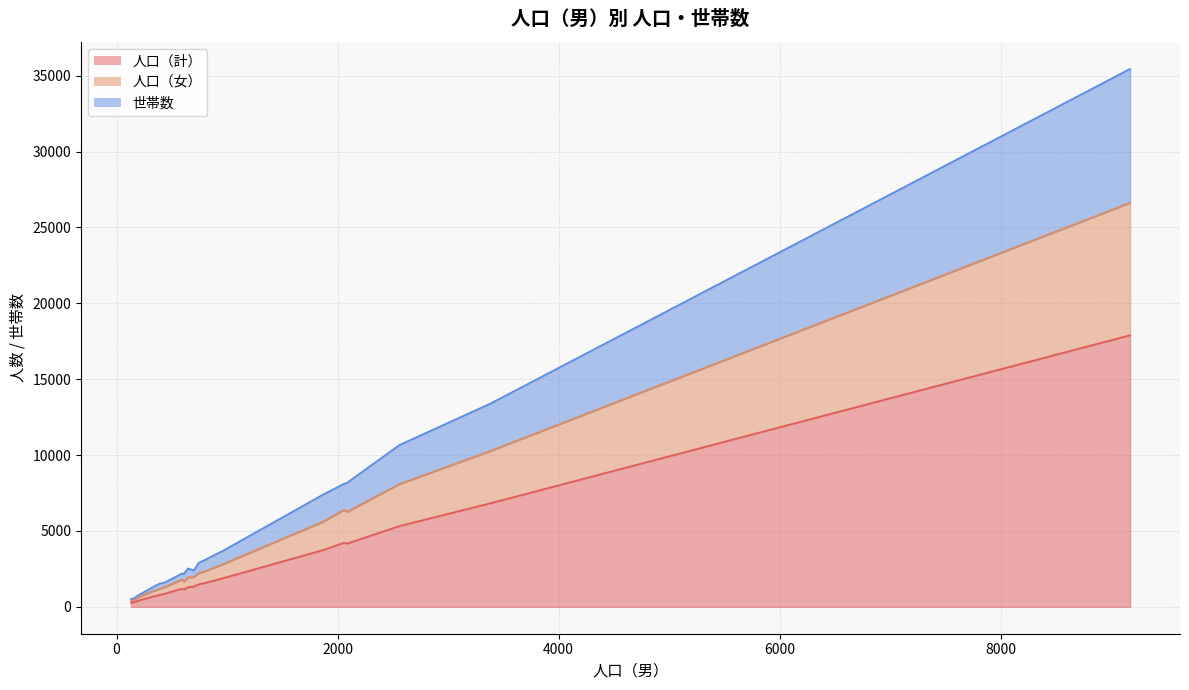

Which has a higher value, 清水公園東二丁目 or 山崎貝塚町?

山崎貝塚町